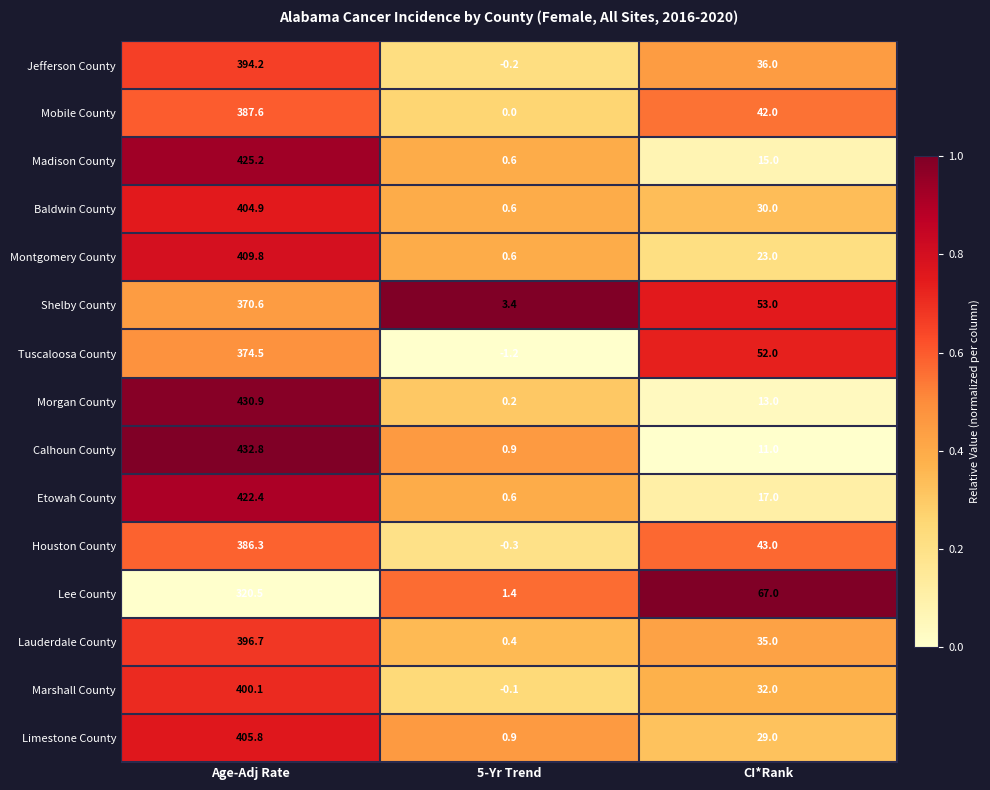

At which category is the sum across all series the highest?

Age-Adj Rate